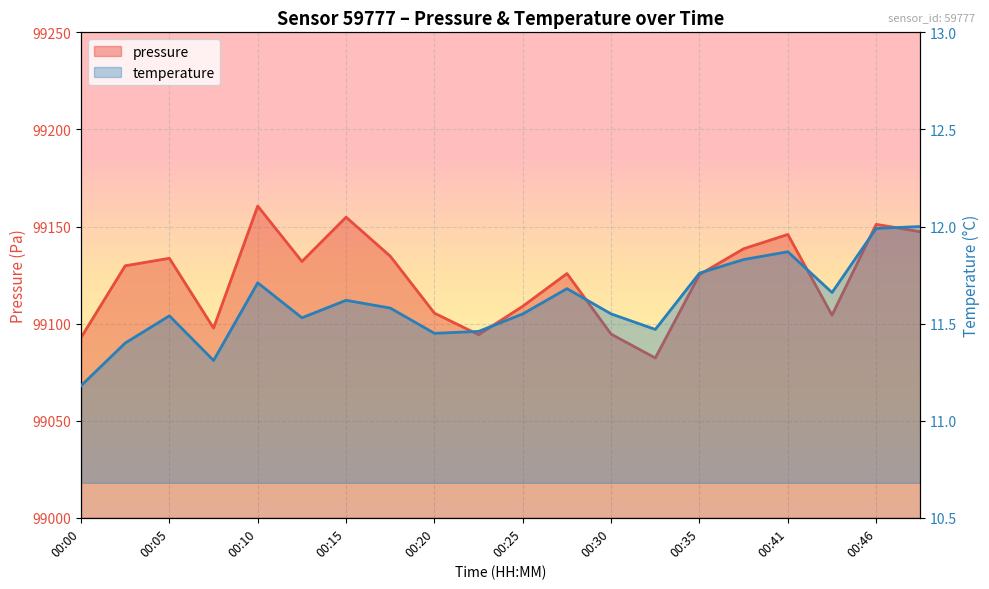

The pressure series shows 99134.7 at 00:18. True or false?

True